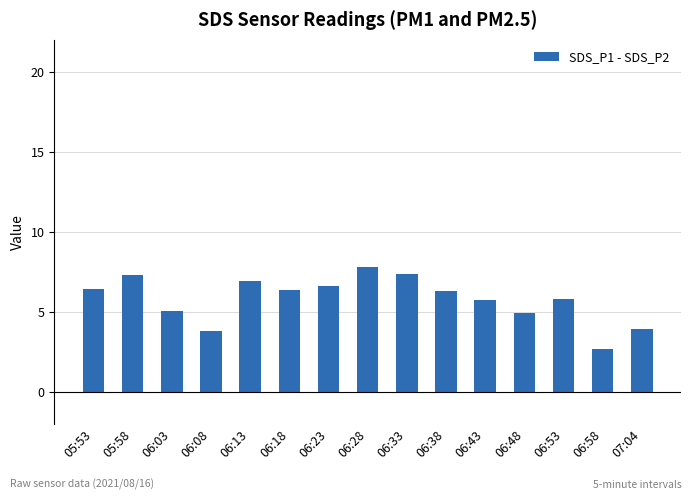

What position from the right is 06:23?

9